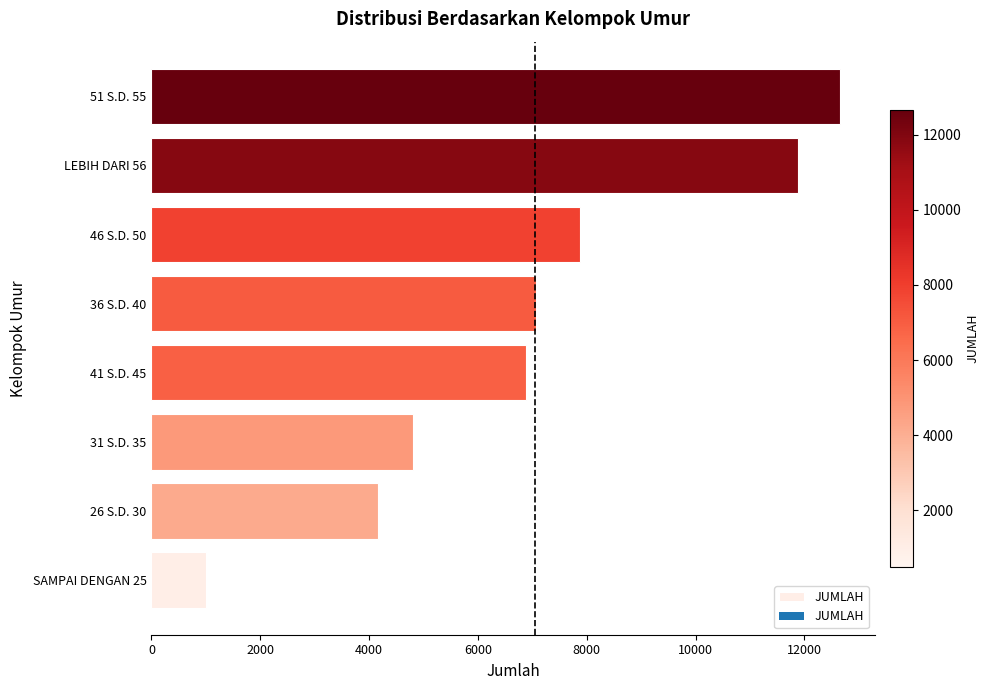

What is the difference between the maximum and minimum values?

11660